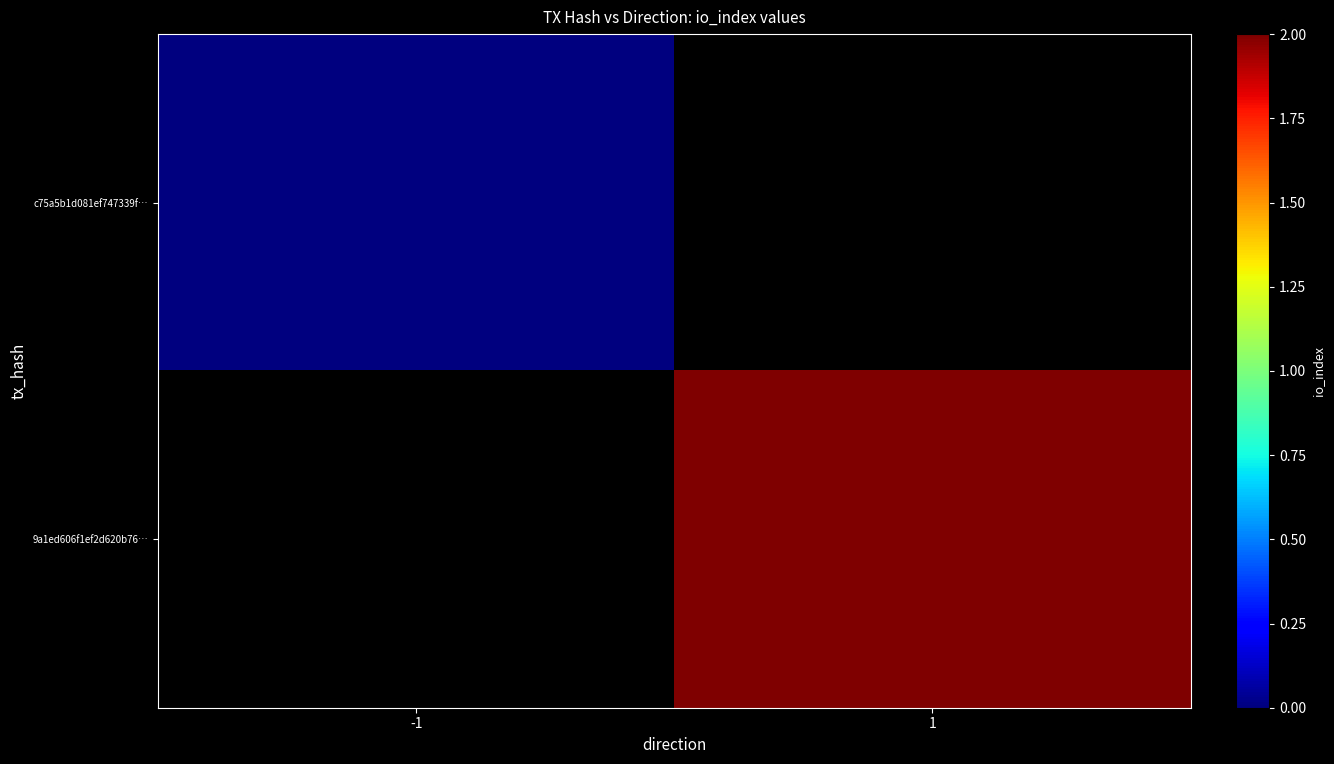

The 9a1ed606f1ef2d620b76… series shows 2.9 at 1. True or false?

False